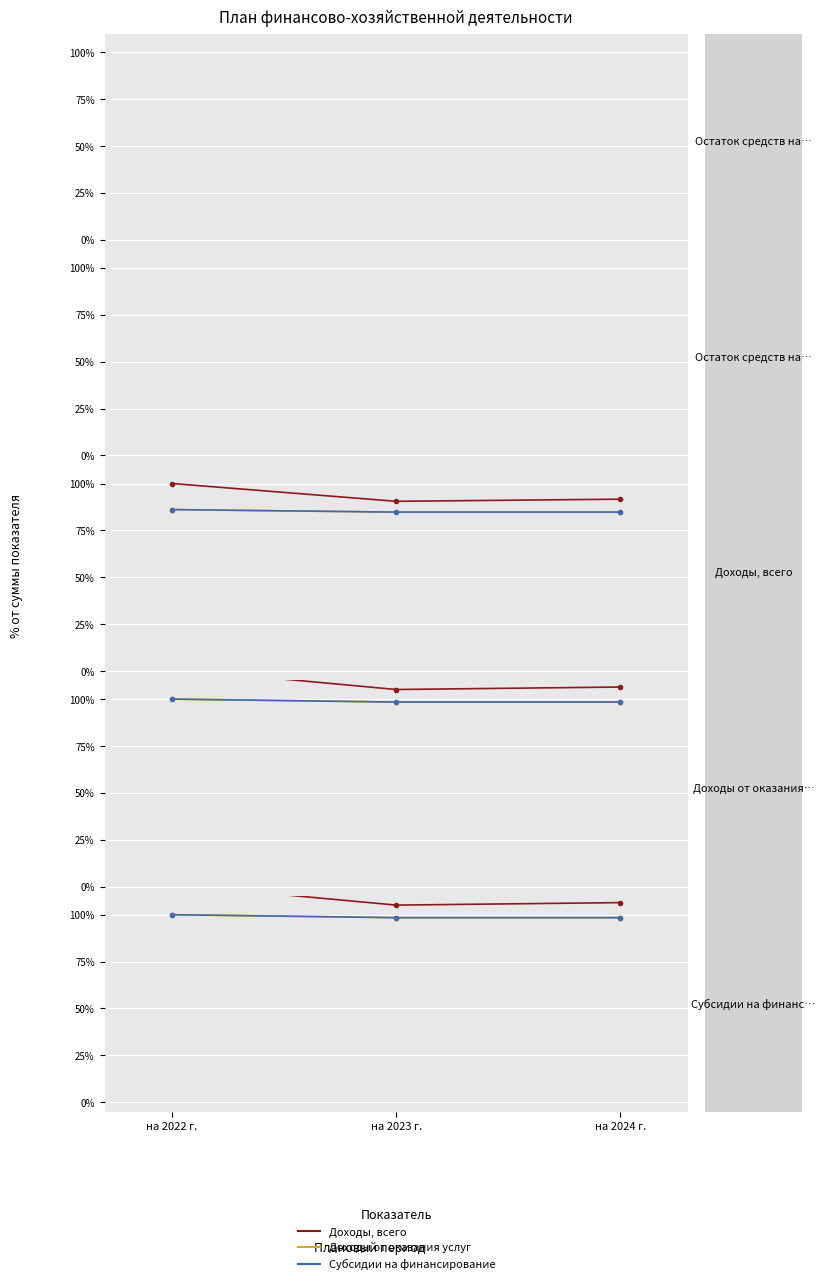

True or false: Доходы от оказания услуг has a value of 100.0 at на 2022 г..

True